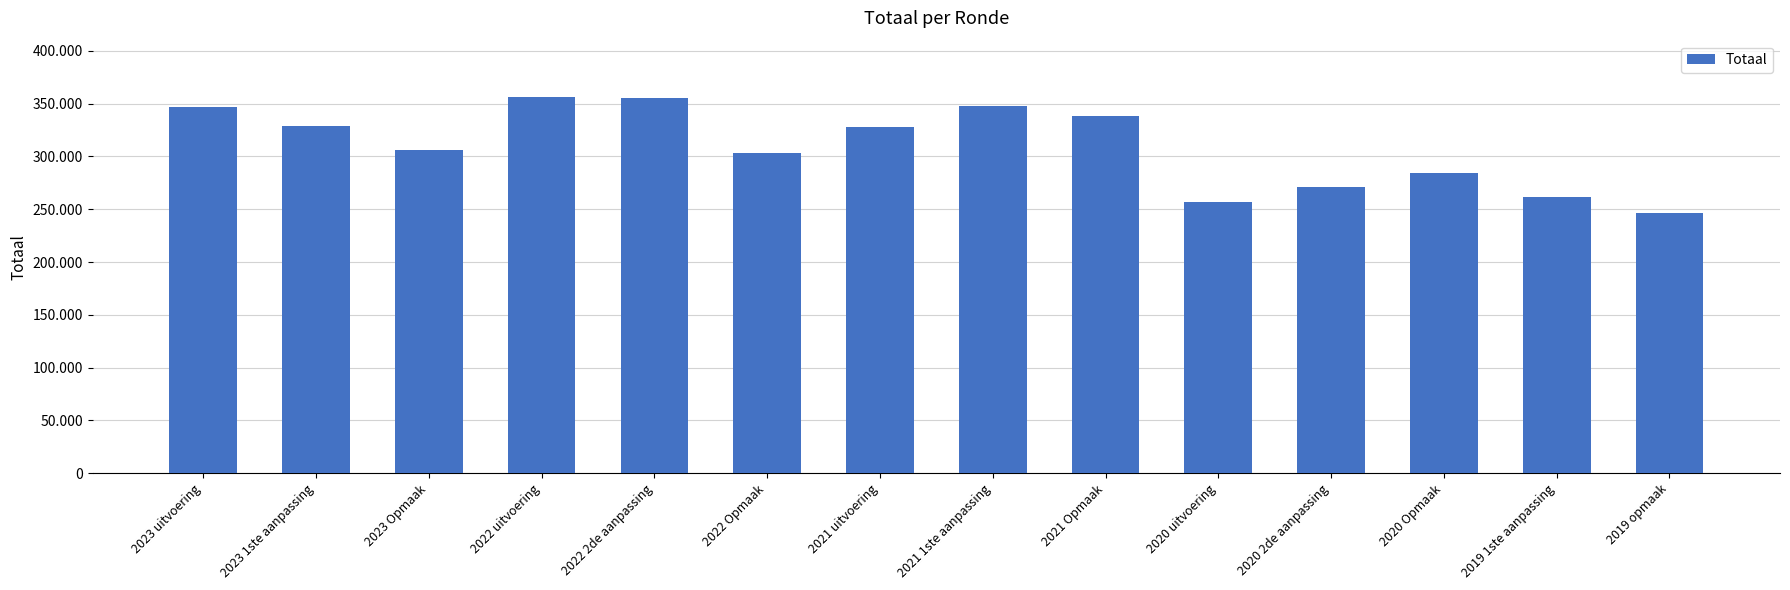

What is the label of the 3rd bar from the right?

2020 Opmaak